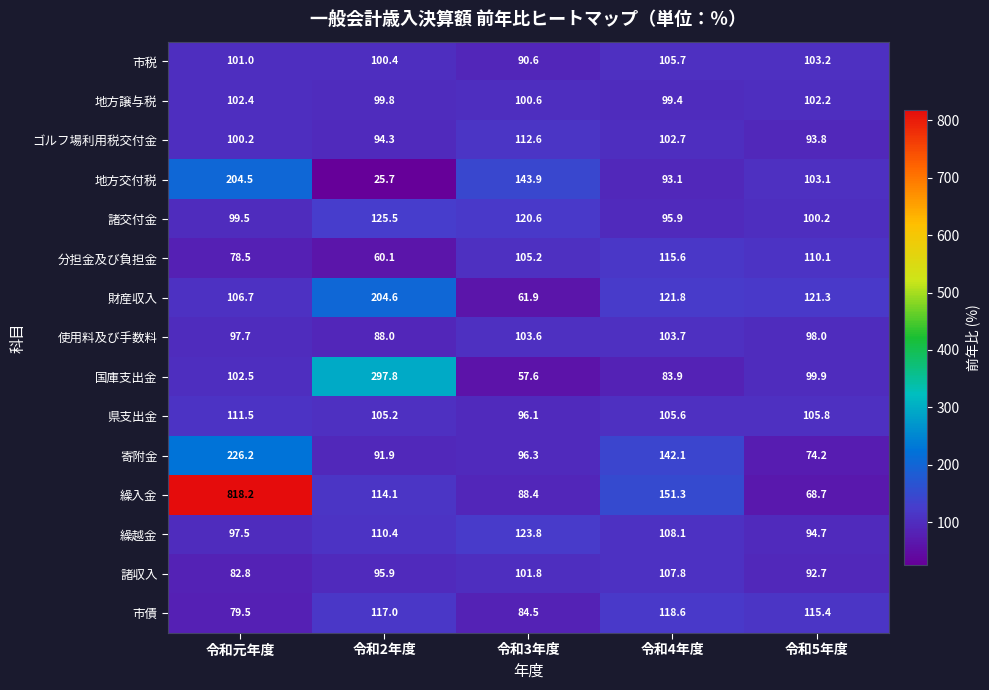

At 令和元年度, list the series in order from smallest to largest.

分担金及び負担金, 市債, 諸収入, 繰越金, 使用料及び手数料, 諸交付金, ゴルフ場利用税交付金, 市税, 地方譲与税, 国庫支出金, 財産収入, 県支出金, 地方交付税, 寄附金, 繰入金